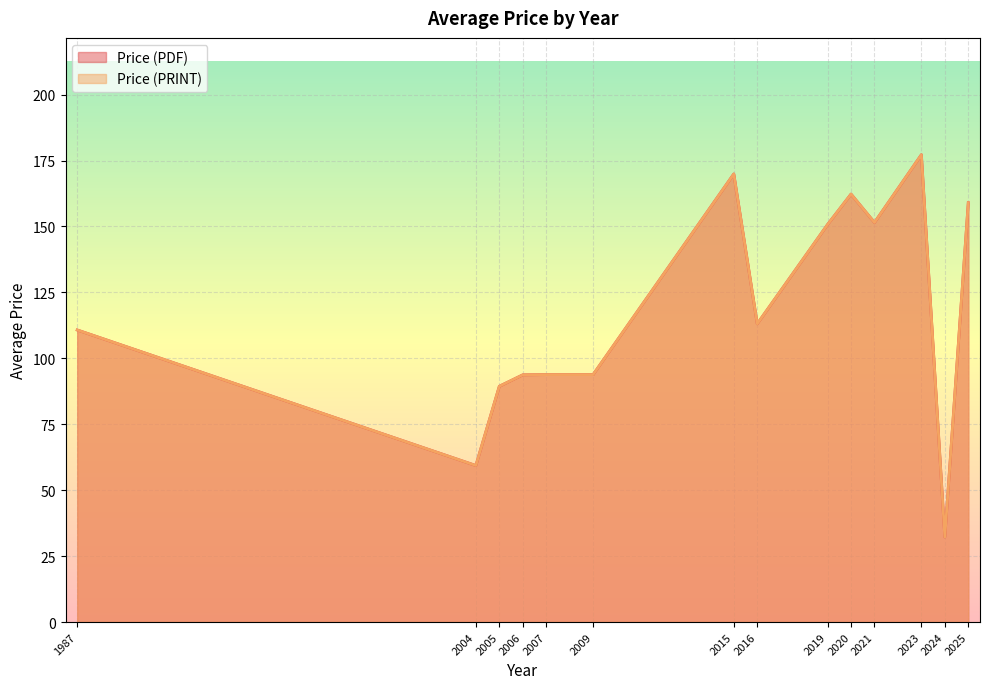

At 2023, list the series in order from largest to smallest.

Price (PDF), Price (PRINT)